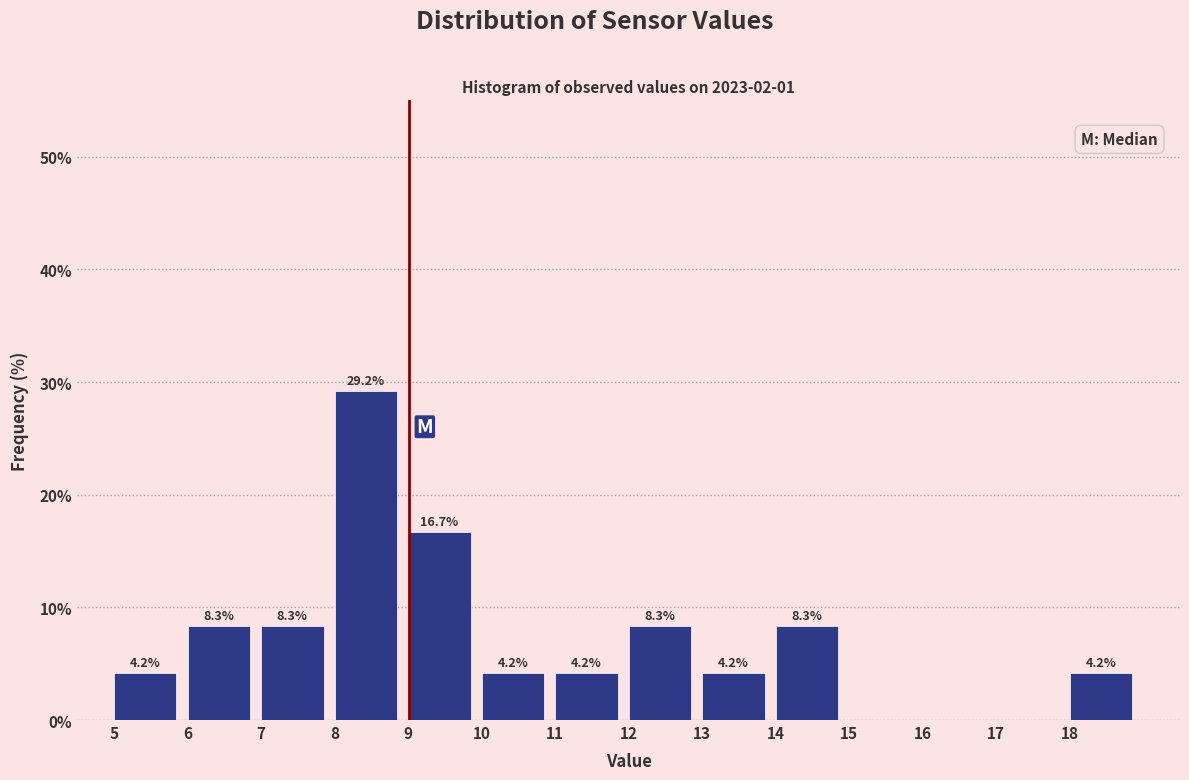

Which range on the x-axis has the tallest bar?

8 to 9